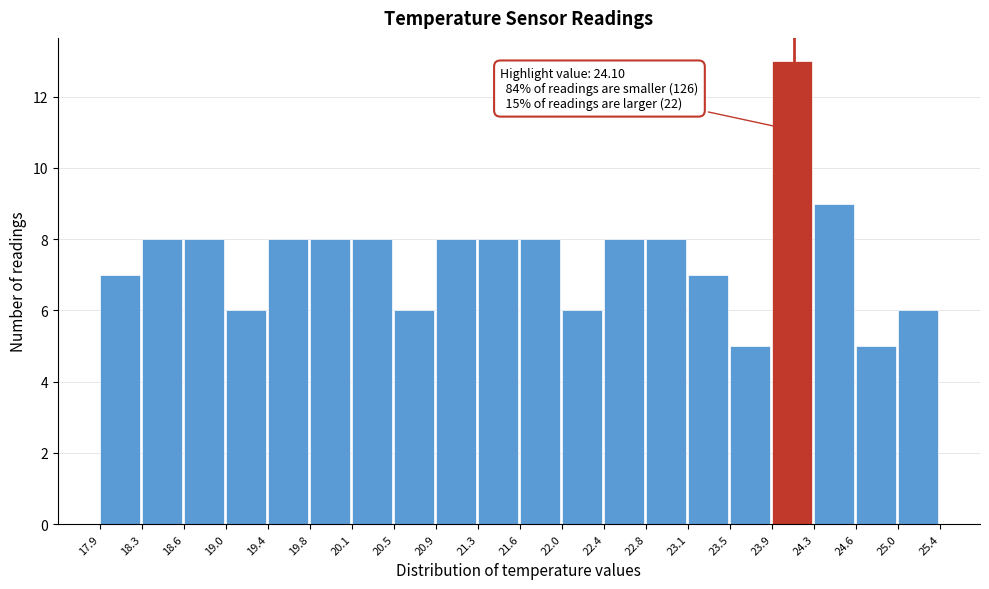

Which range on the x-axis has the tallest bar?

23.9 to 24.3